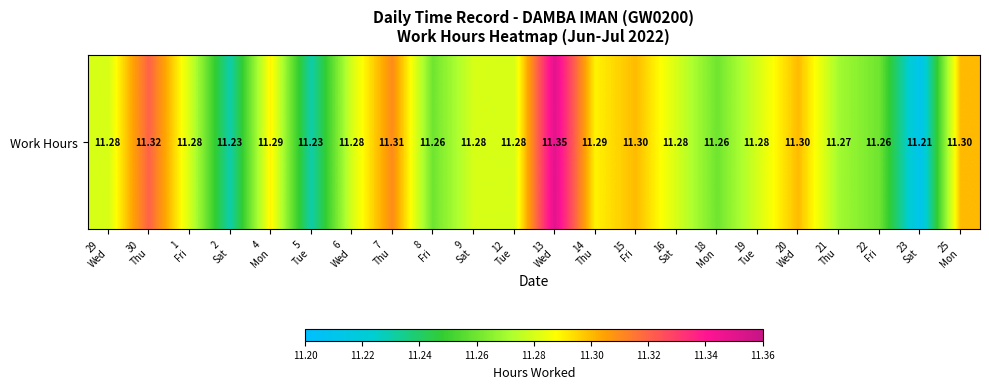

Reading left to right, list all the values displayed in this chart.

29
Wed=11.3	30
Thu=11.3	1
Fri=11.3	2
Sat=11.2	4
Mon=11.3	5
Tue=11.2	6
Wed=11.3	7
Thu=11.3	8
Fri=11.3	9
Sat=11.3	12
Tue=11.3	13
Wed=11.3	14
Thu=11.3	15
Fri=11.3	16
Sat=11.3	18
Mon=11.3	19
Tue=11.3	20
Wed=11.3	21
Thu=11.3	22
Fri=11.3	23
Sat=11.2	25
Mon=11.3